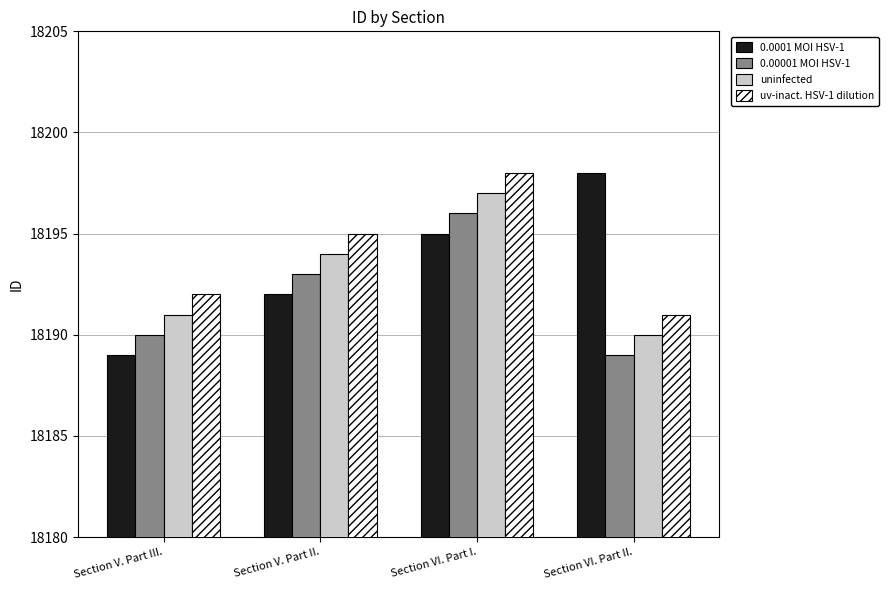

What is the label of the 3rd bar from the left?

Section VI. Part I.